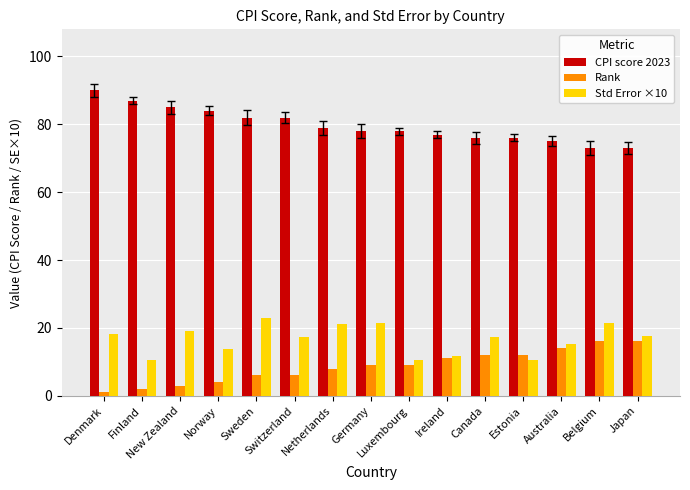

What is the minimum value shown in the chart?

1.0